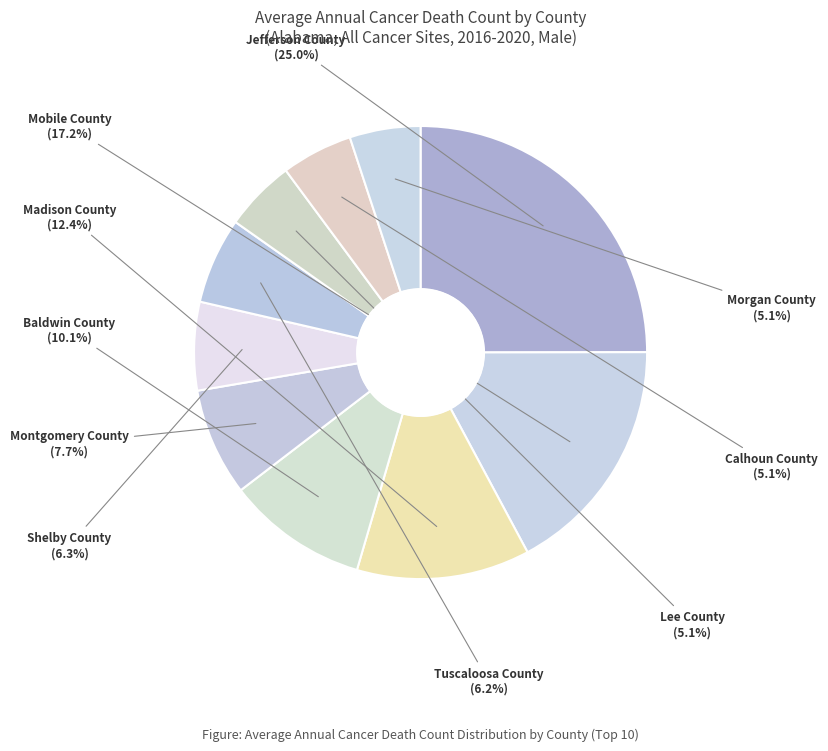

Which category has the smallest portion of the pie?

Morgan County